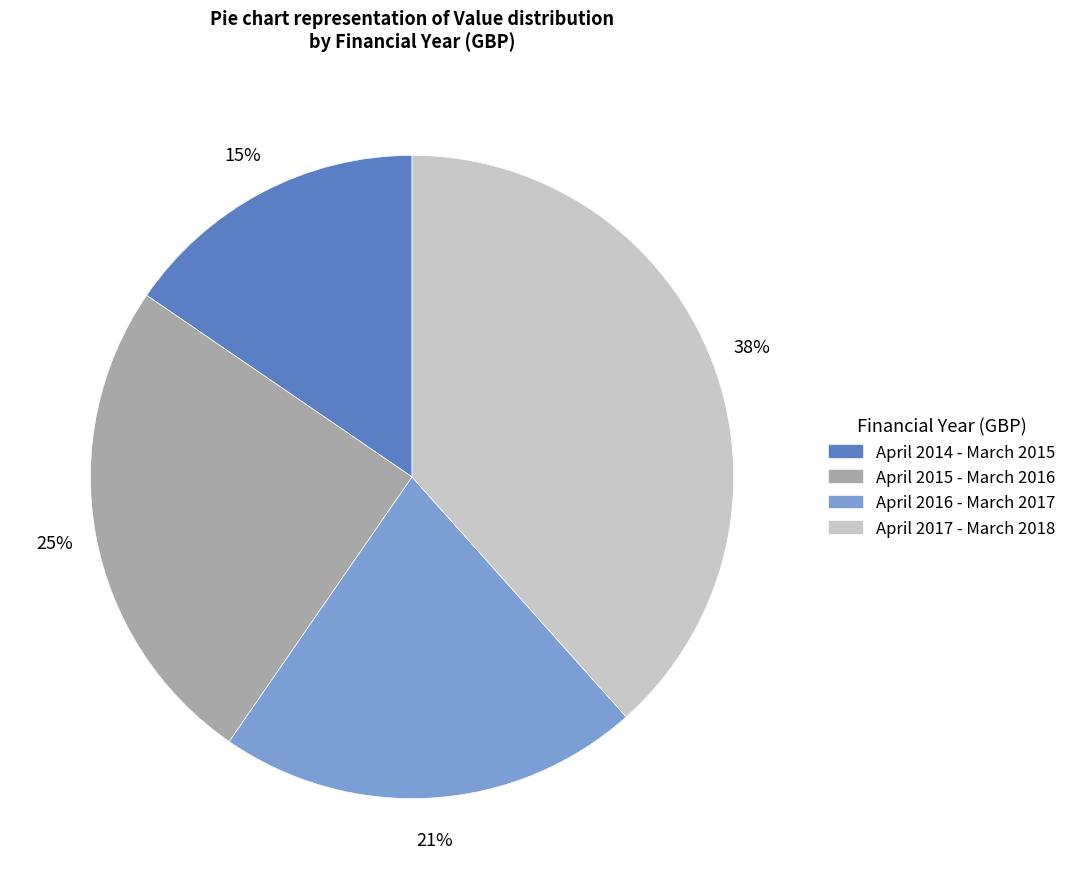

Is it true that April 2016 - March 2017 is 14% of the pie?

False